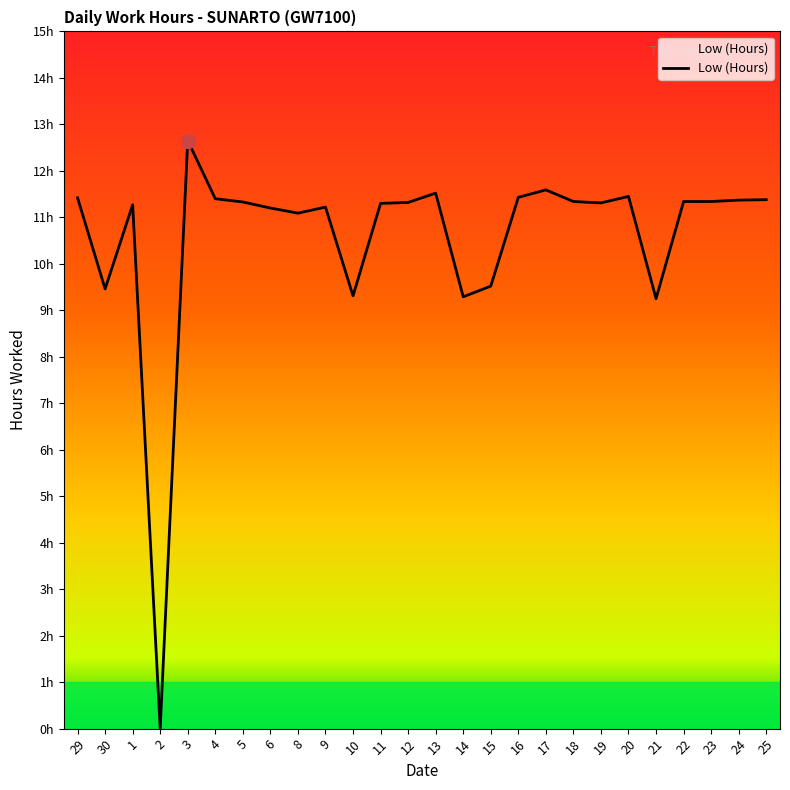

Where is the first local minimum?

30